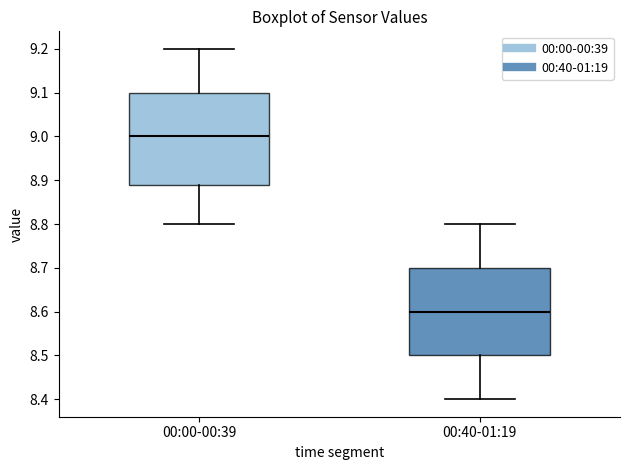

Which box has the highest median line?

00:00-00:39